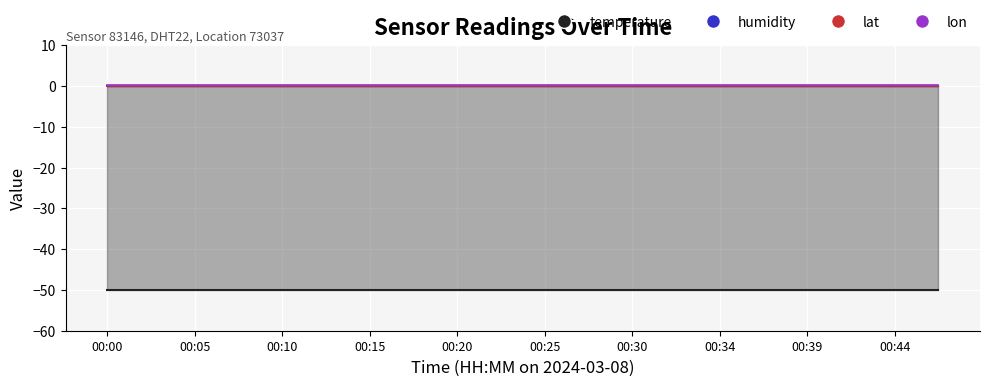

Is the value of temperature at 00:47 greater than the value of humidity at 00:34?

No